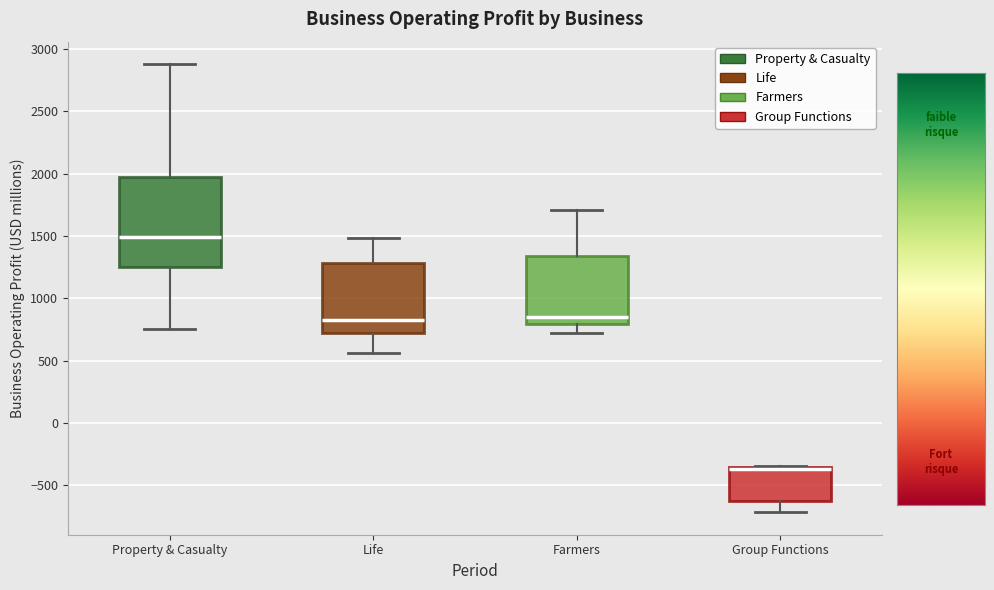

Reading left to right, read every box against the y-axis: the position of its median line, the range the box covers, and the ends of its whiskers. The values are not printed on the chart, so give them approximately, as read against the axis.

Property & Casualty: median 1500, box 1250 to 1950, whiskers 750 to 2900
Life: median 800, box 700 to 1300, whiskers 550 to 1500
Farmers: median 850, box 800 to 1350, whiskers 700 to 1700
Group Functions: median -350 (drawn on the box's upper edge), box -600 to -350, whiskers -700 to -350